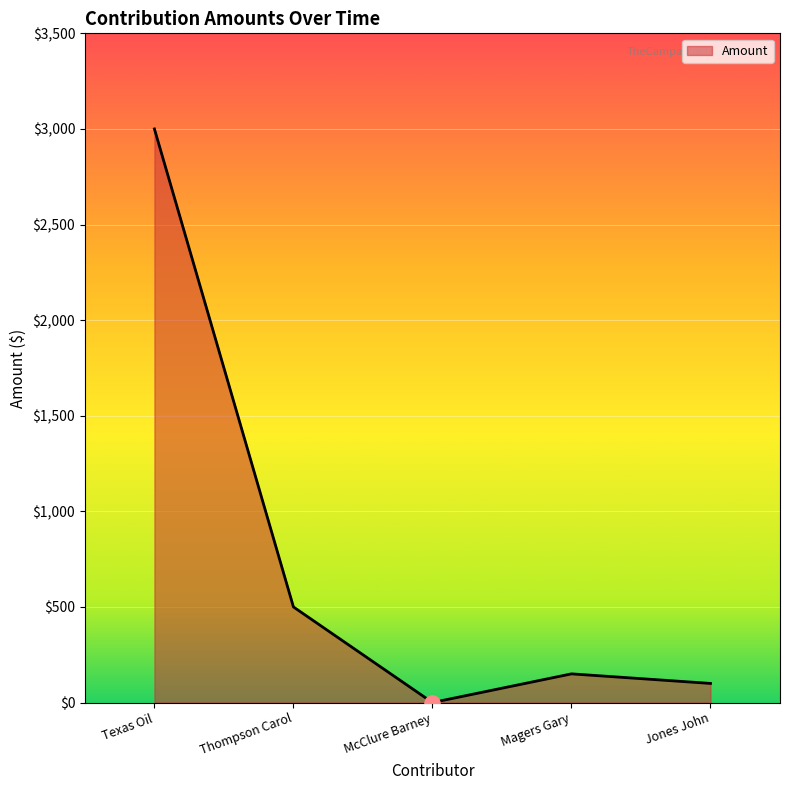

What is the change in value from Texas Oil to Thompson Carol?

-2500